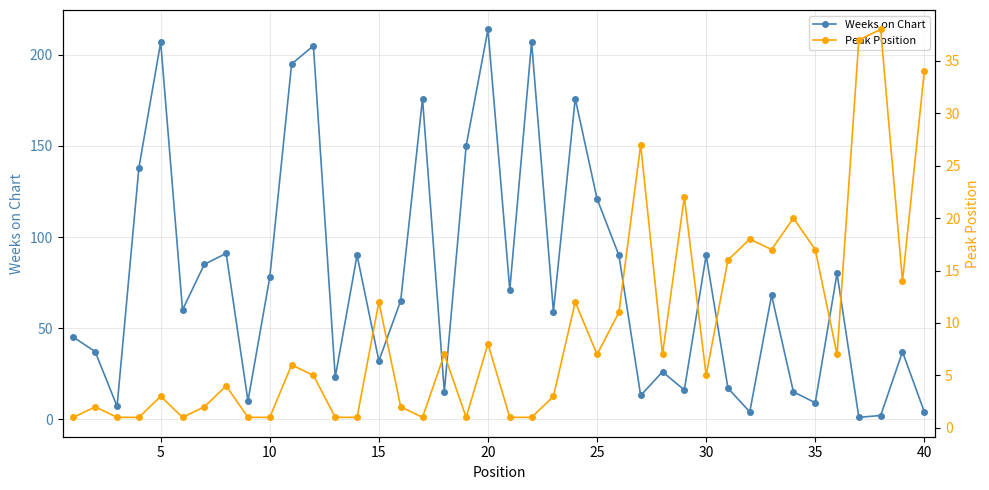

Does the chart display data point markers on the line(s)?

Yes